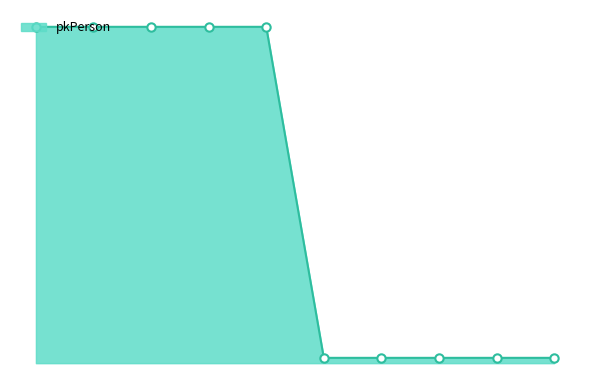

How many interior local valleys (lower than both neighbors) does the data have?

1